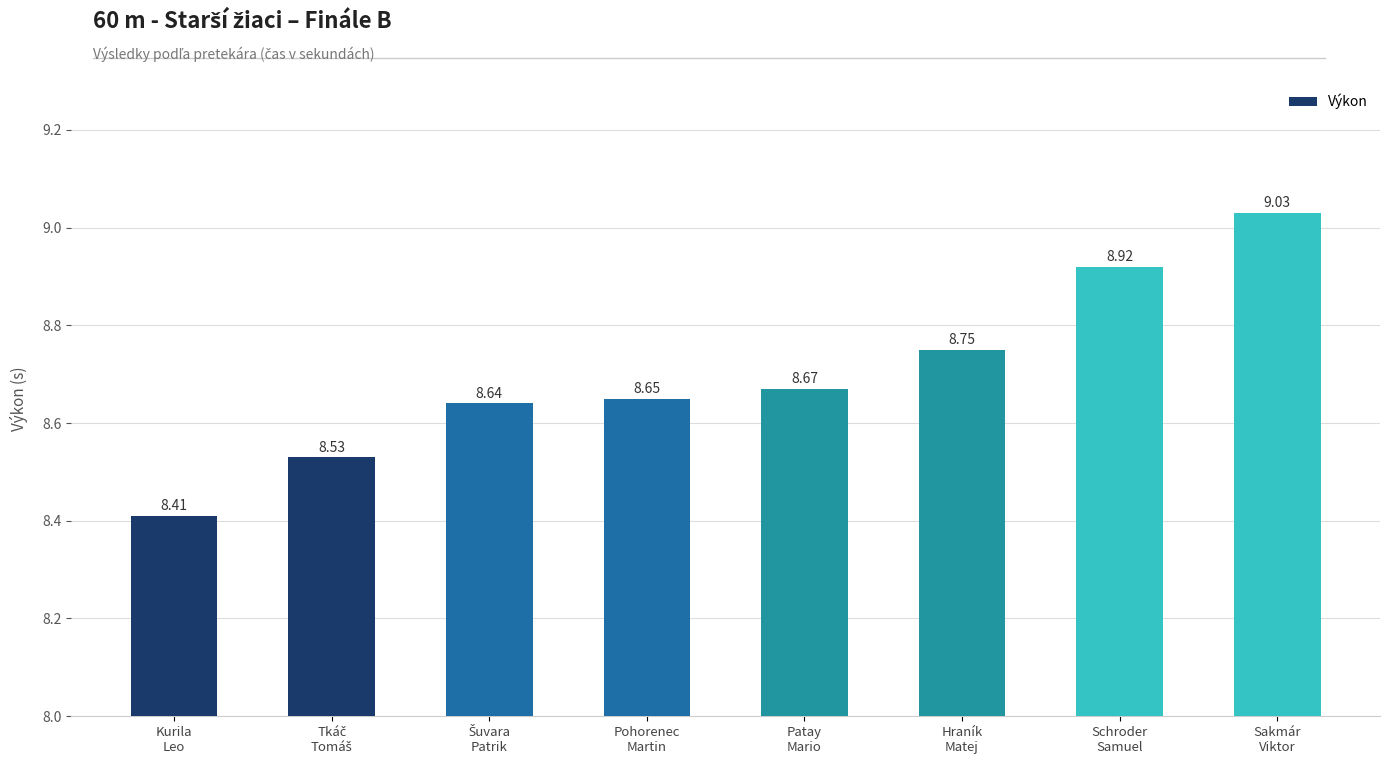

What is the difference between the maximum and second lowest values?

0.5